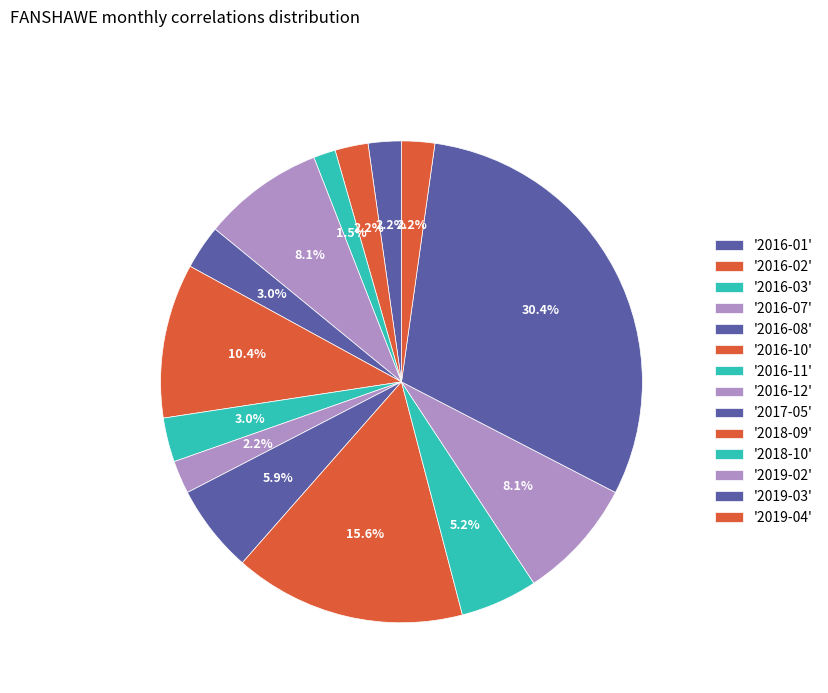

How many segments does this pie chart have?

14